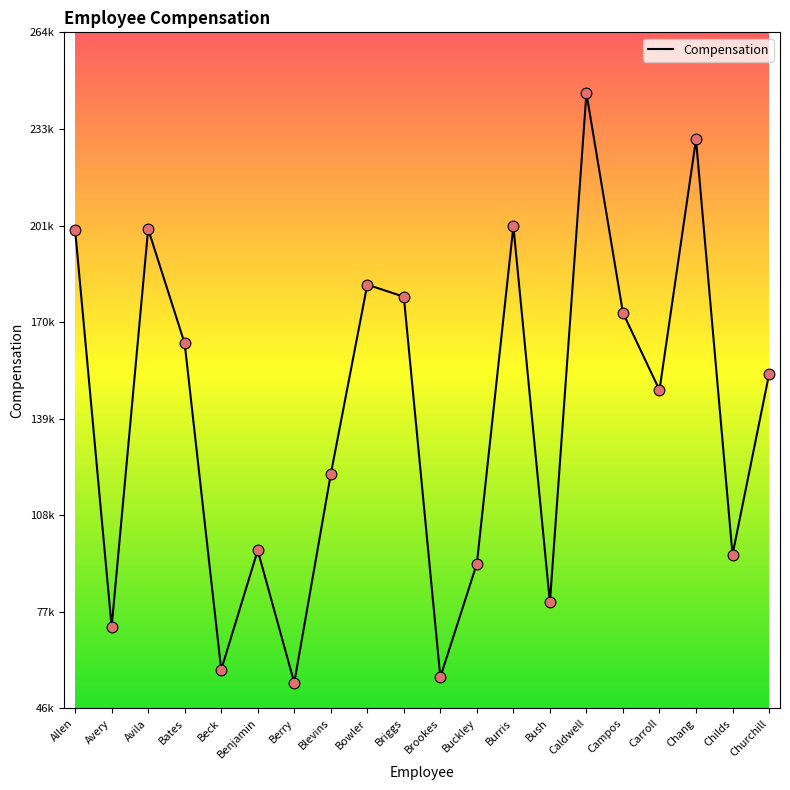

What is the change in value from Beck to Carroll?

+89851